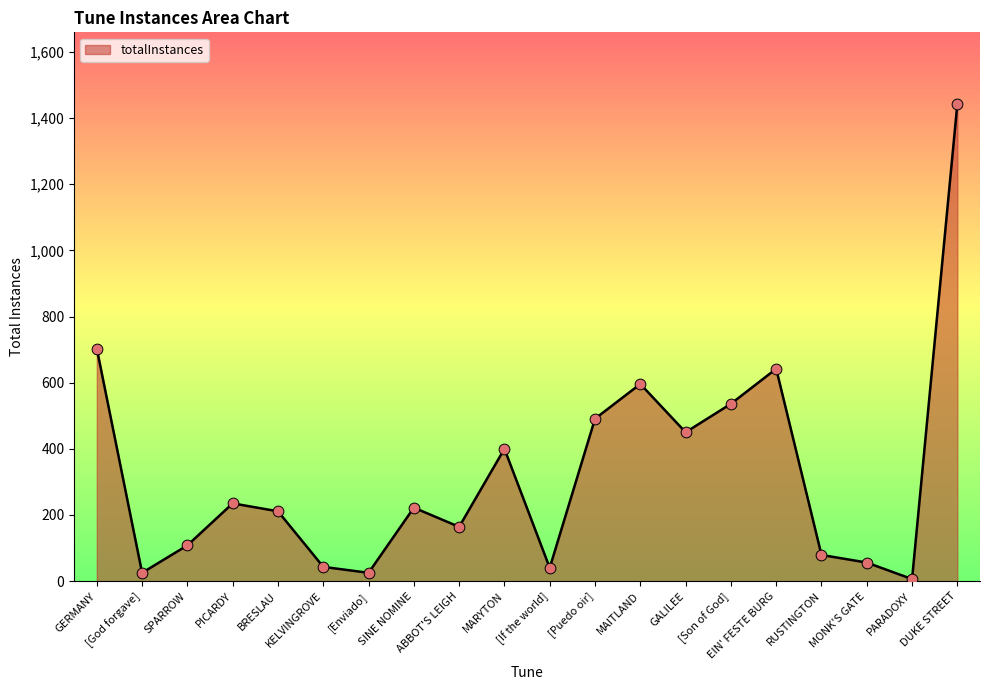

What is the change in value from RUSTINGTON to DUKE STREET?

+1364